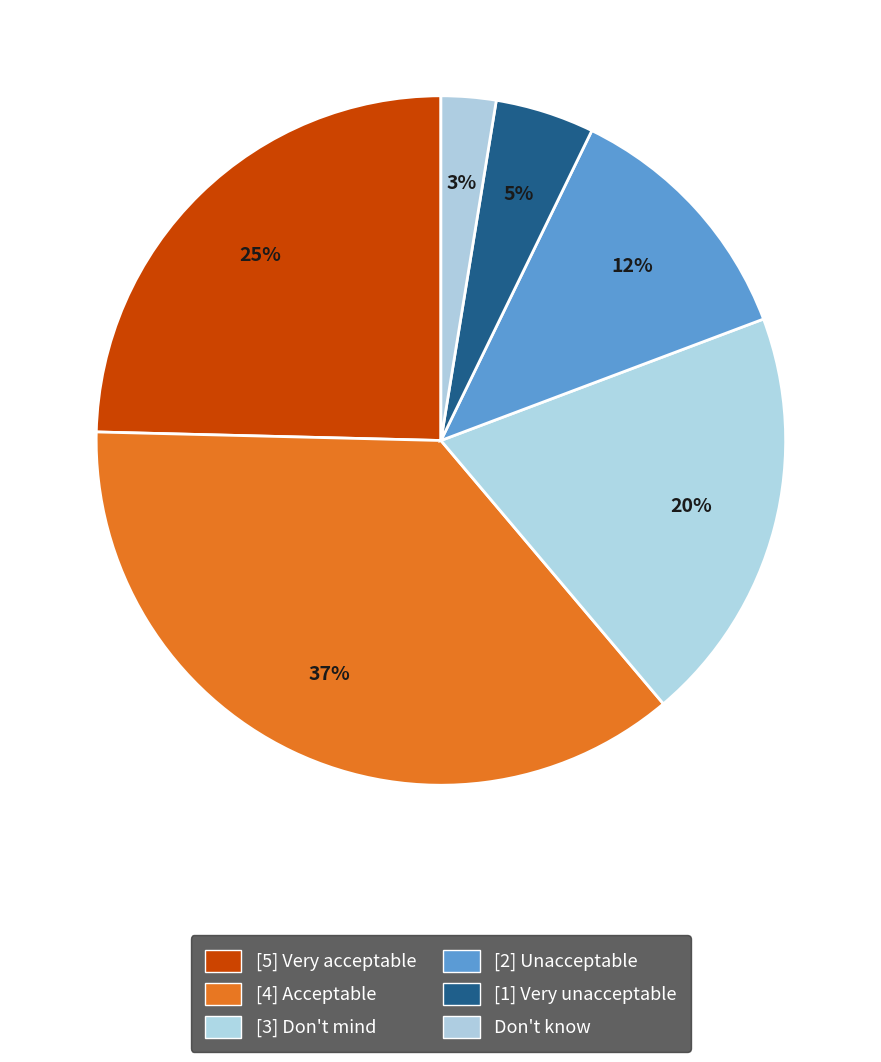

Count the number of slices in the pie.

6